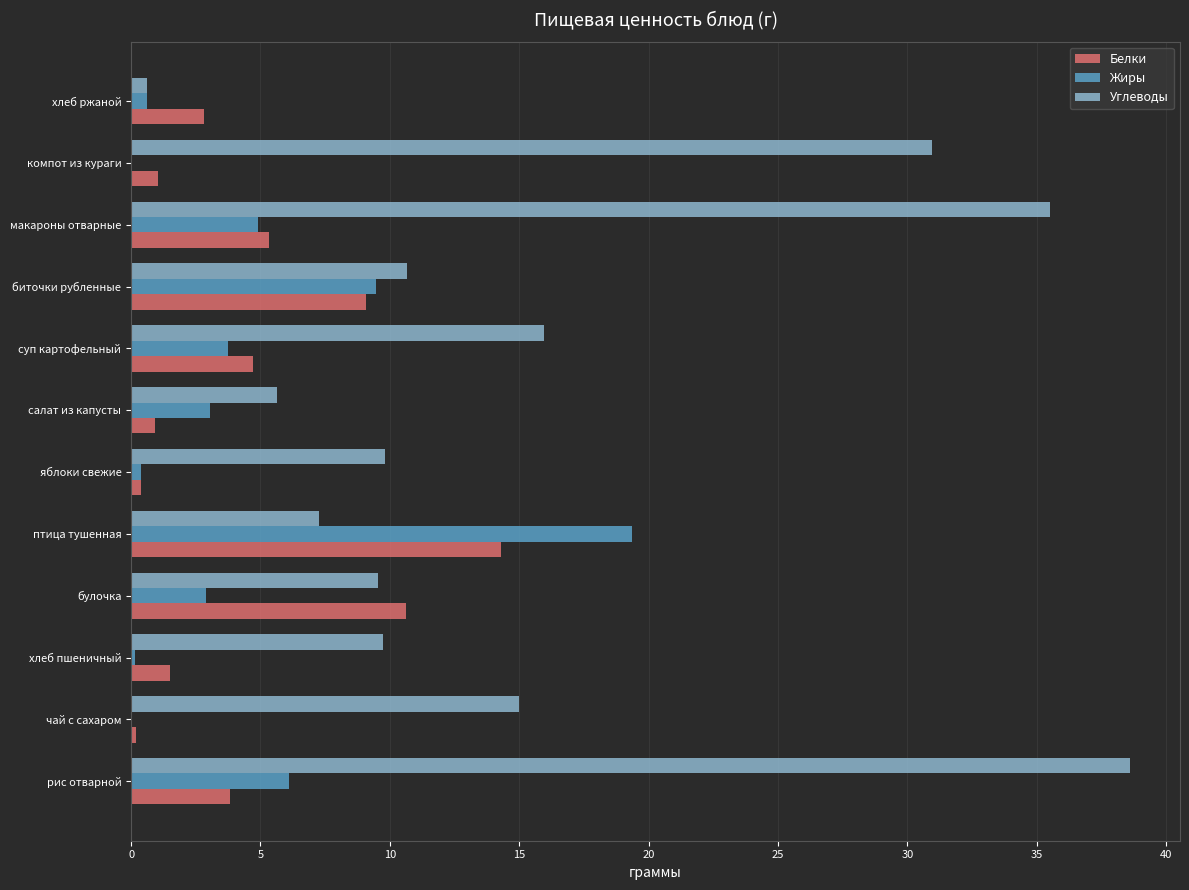

Which series has the widest spread of values?

Углеводы